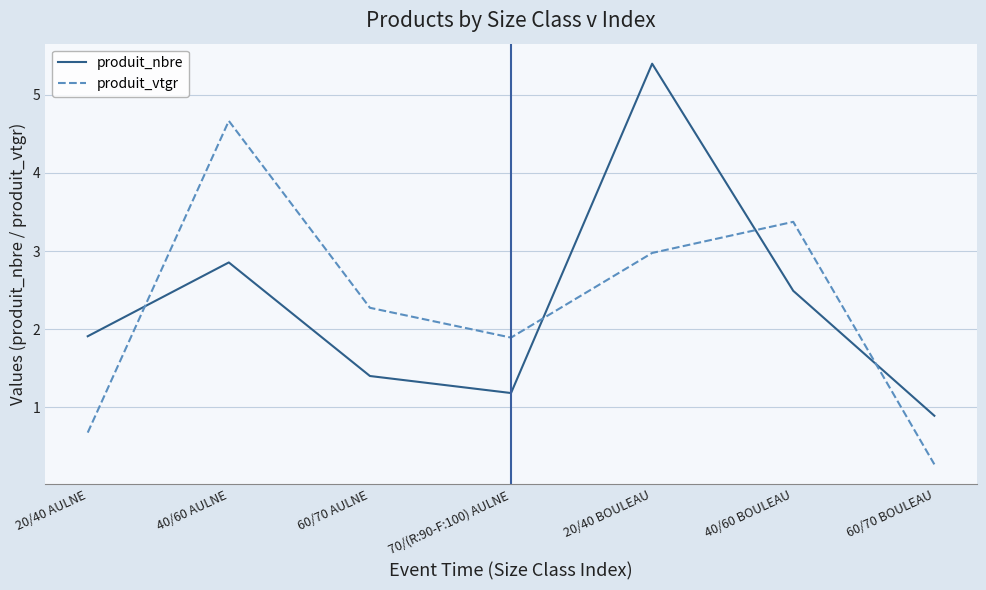

Between which two adjacent categories do produit_nbre and produit_vtgr first intersect?

20/40 AULNE and 40/60 AULNE